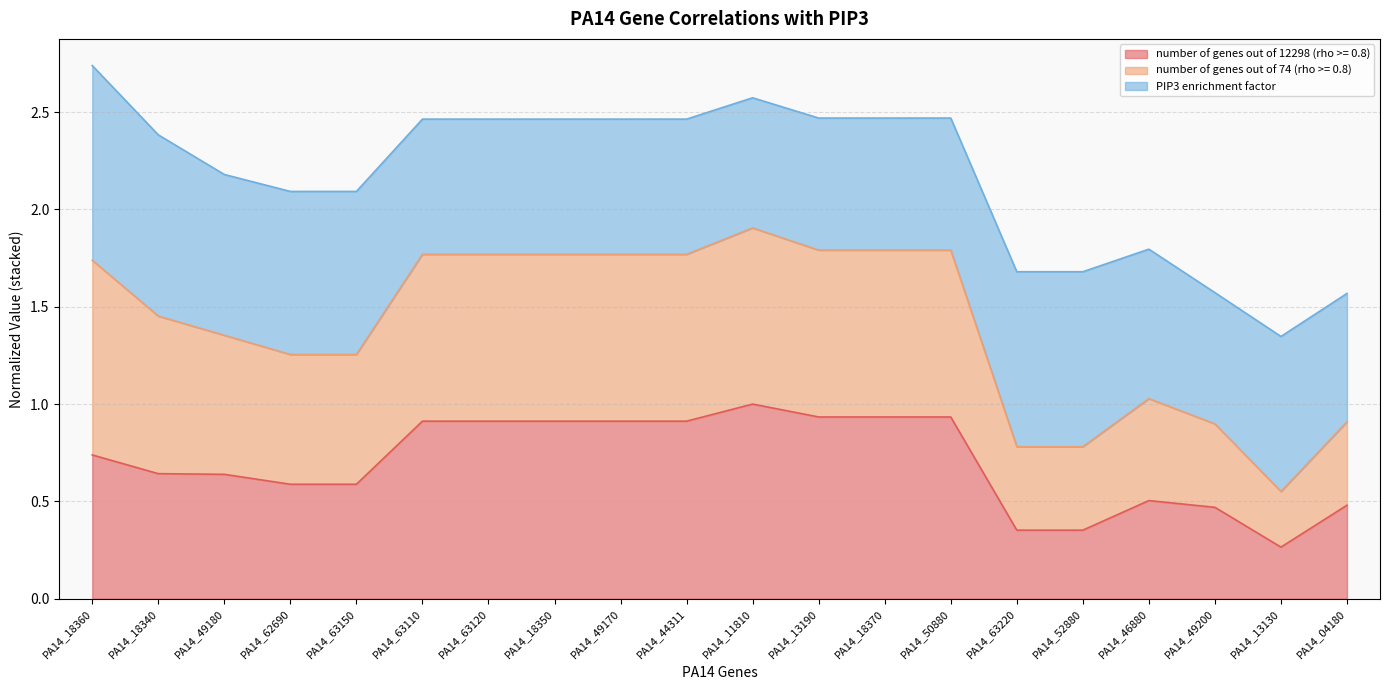

At which label does number of genes out of 12298 (rho >= 0.8) reach its minimum?

PA14_13130